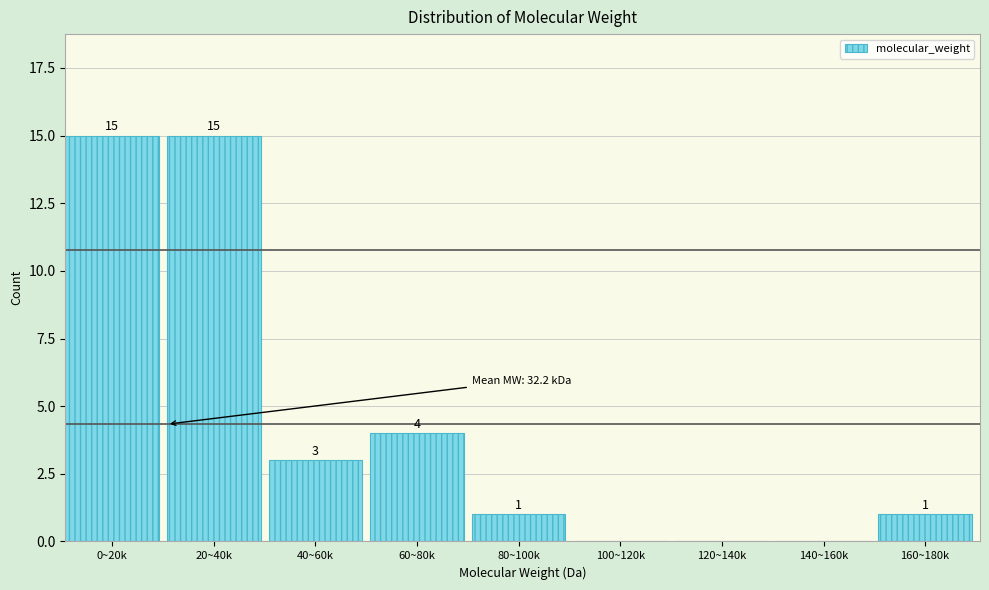

Reading left to right, transcribe all the data shown in this chart.

0~20k=15	20~40k=15	40~60k=3	60~80k=4	80~100k=1	100~120k=0	120~140k=0	140~160k=0	160~180k=1